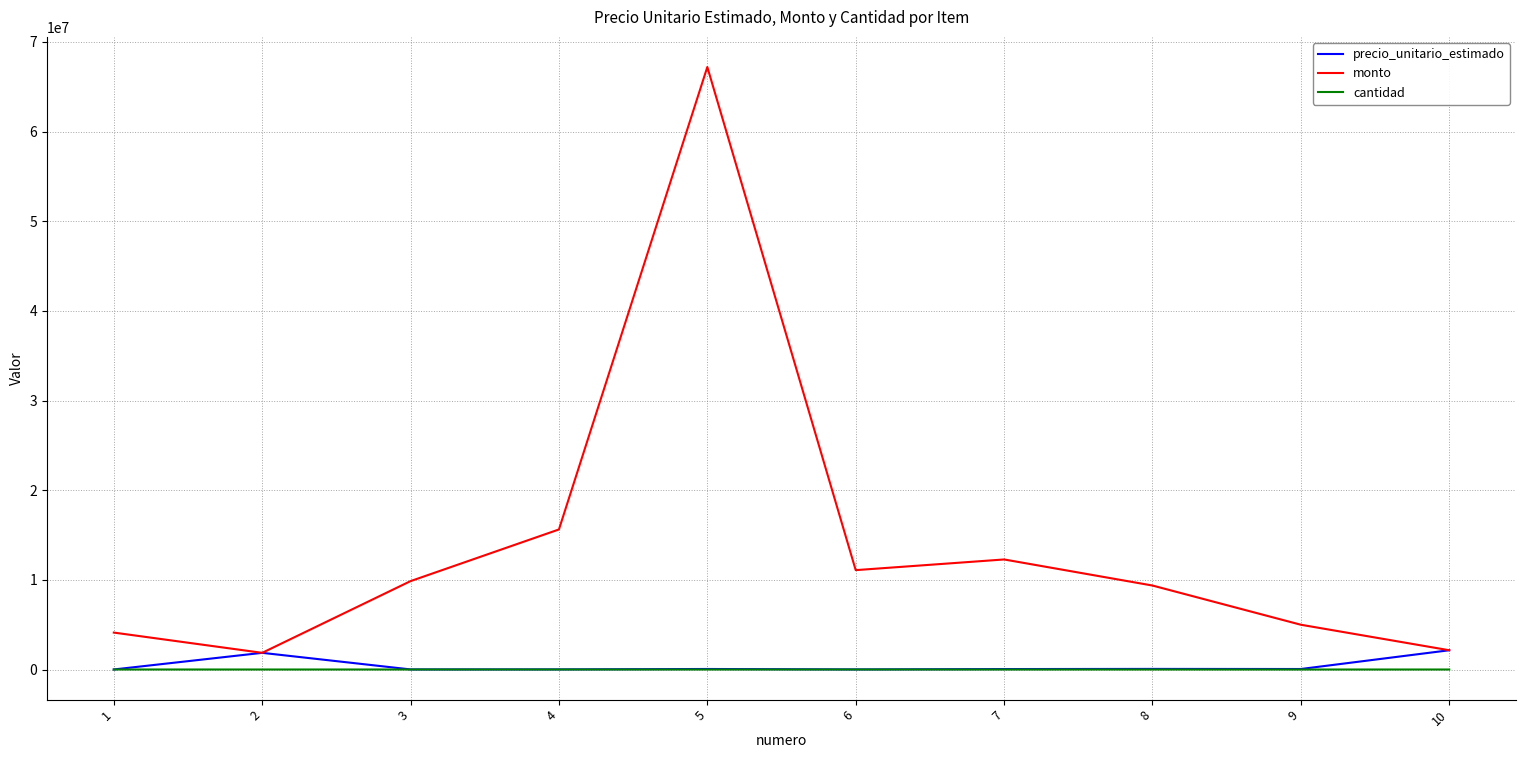

True or false: precio_unitario_estimado has a value of 66900 at 8.

True